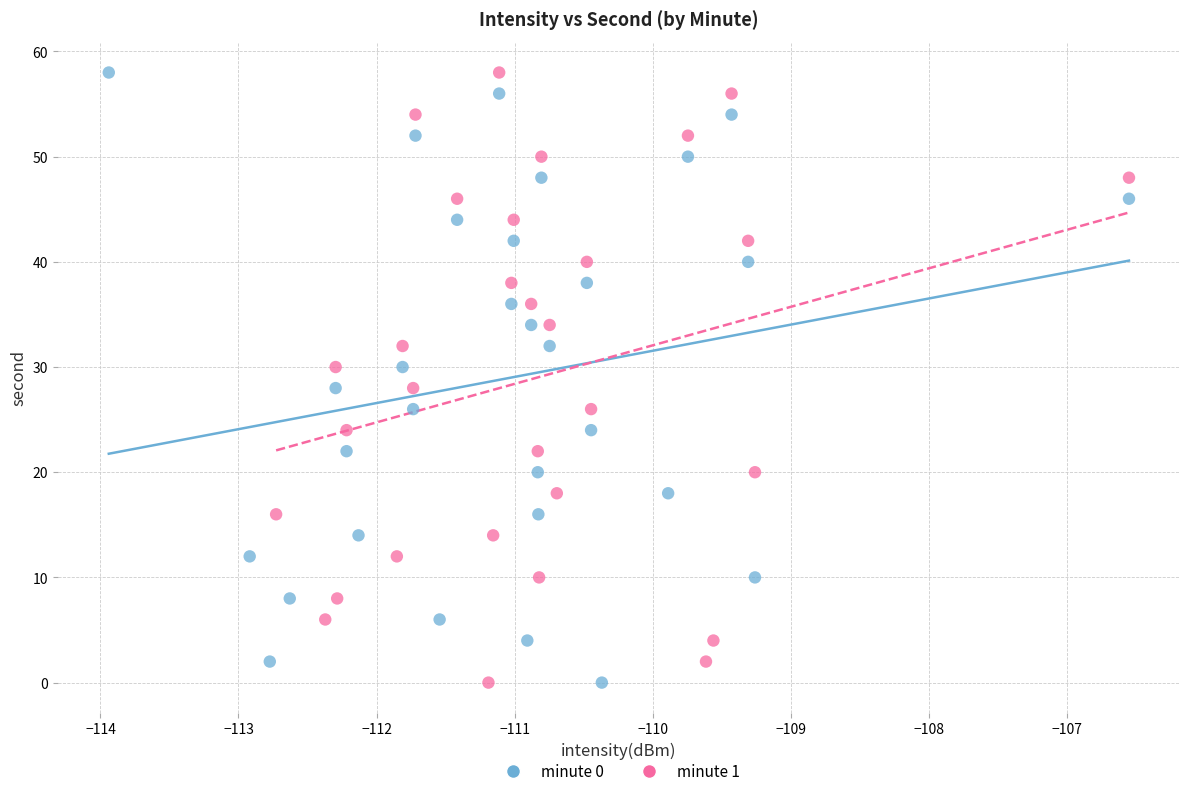

What are all the series names shown in the legend?

minute 0, minute 1